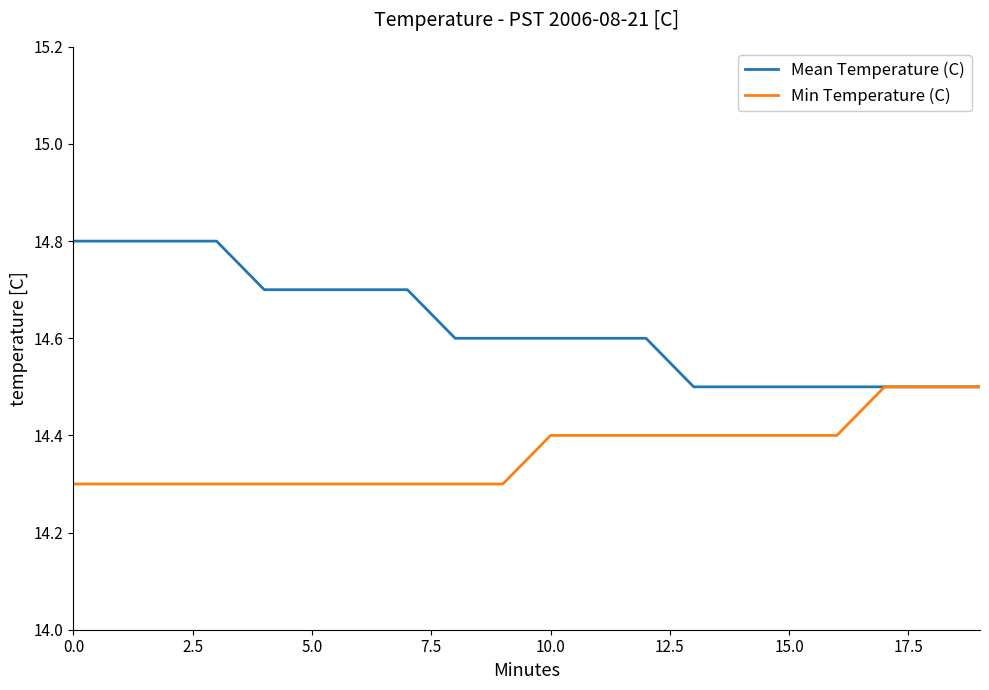

Which series has the largest range (max minus min)?

Mean Temperature (C)